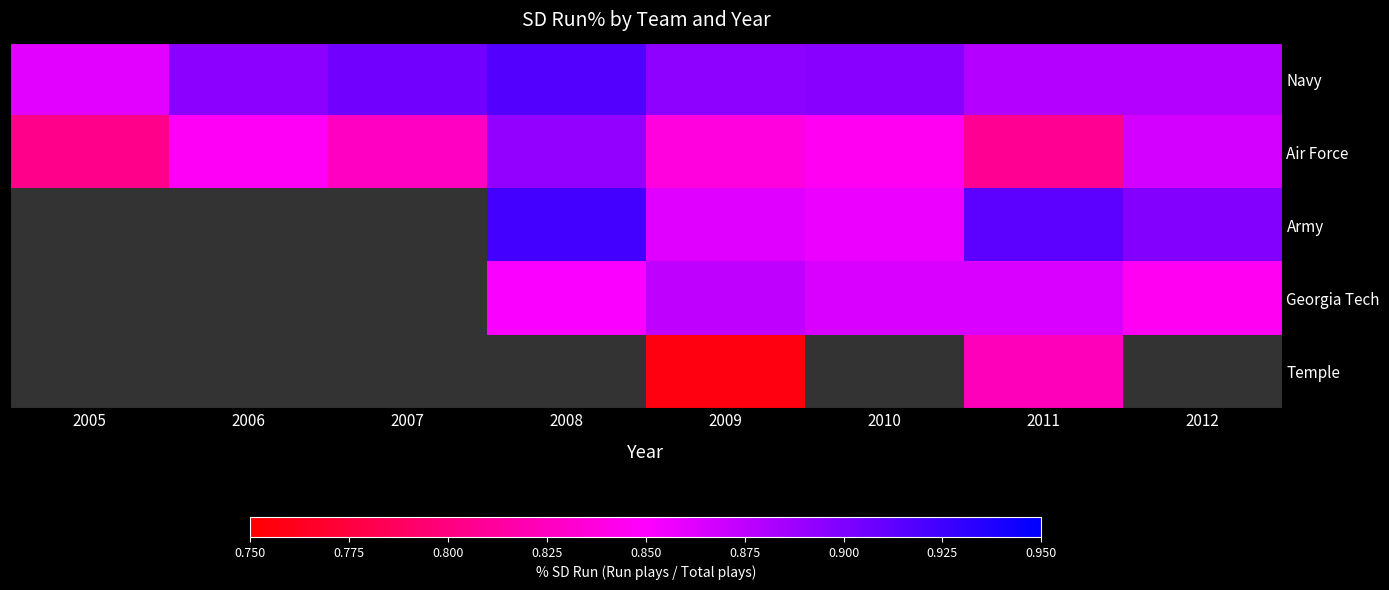

What is the average value of the Air Force series?

0.8